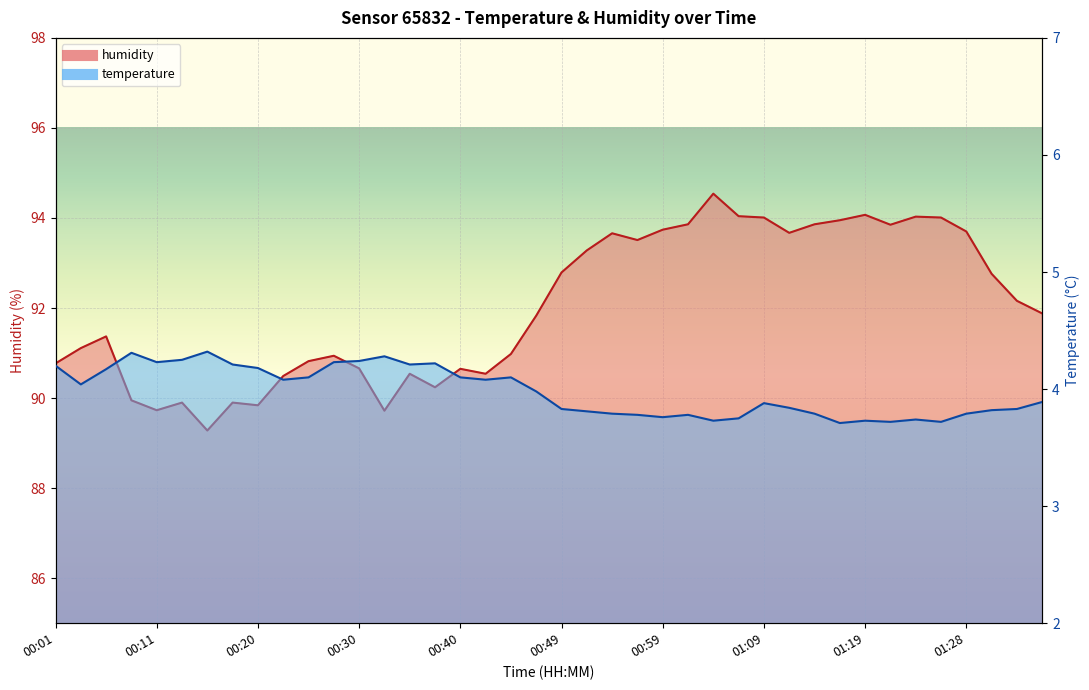

Rank the categories by temperature value from highest to lowest.

00:15, 00:08, 00:32, 00:13, 00:30, 00:11, 00:28, 00:37, 00:18, 00:35, 00:01, 00:20, 00:06, 00:25, 00:40, 00:45, 00:23, 00:42, 00:03, 00:47, 01:36, 01:09, 01:11, 00:49, 01:33, 01:31, 00:52, 00:54, 01:14, 01:28, 00:57, 01:02, 00:59, 01:07, 01:23, 01:04, 01:19, 01:21, 01:26, 01:16